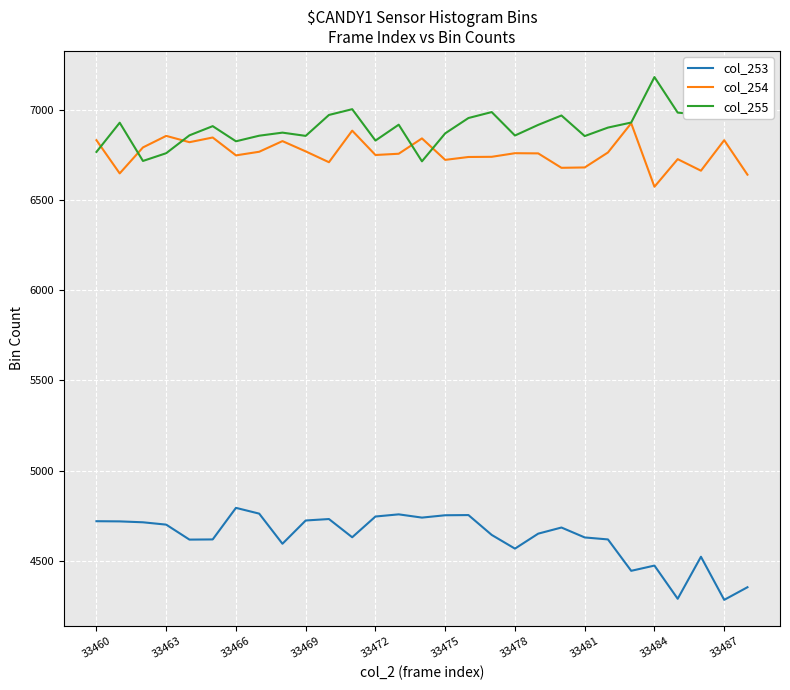

Rank the series by their maximum value, from lowest to highest.

col_253, col_254, col_255